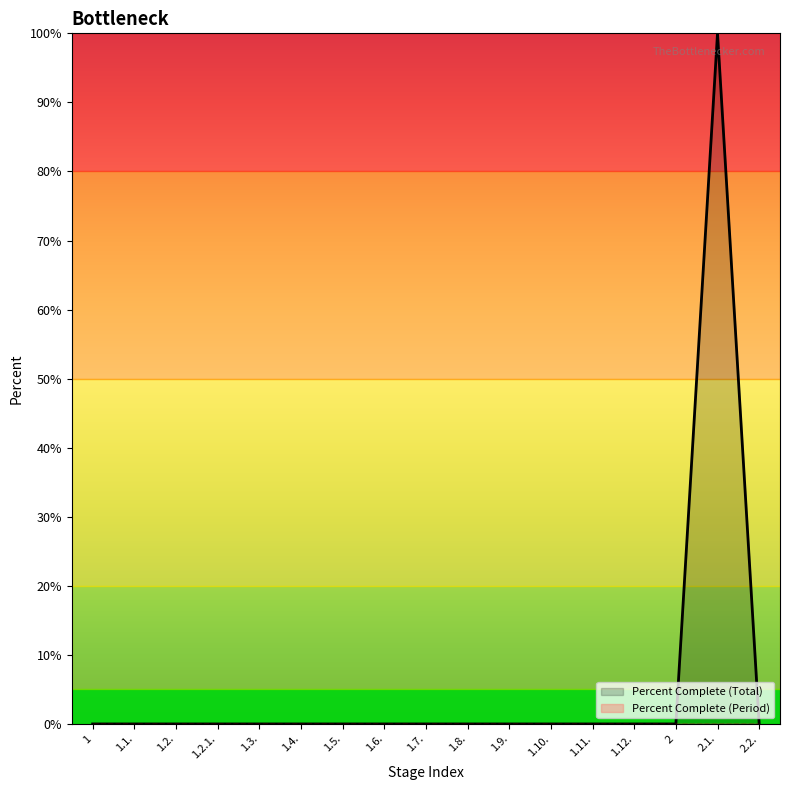

Between 1.6. and 1.4., which is larger?

1.6.